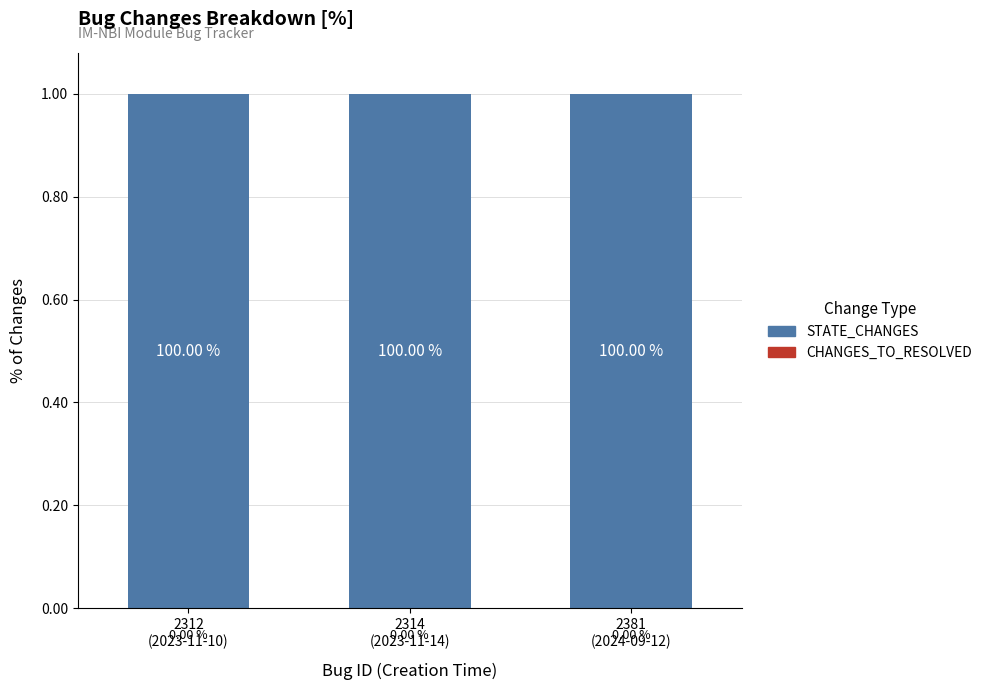

Is it true that STATE_CHANGES equals 1 at 2312
(2023-11-10)?

True